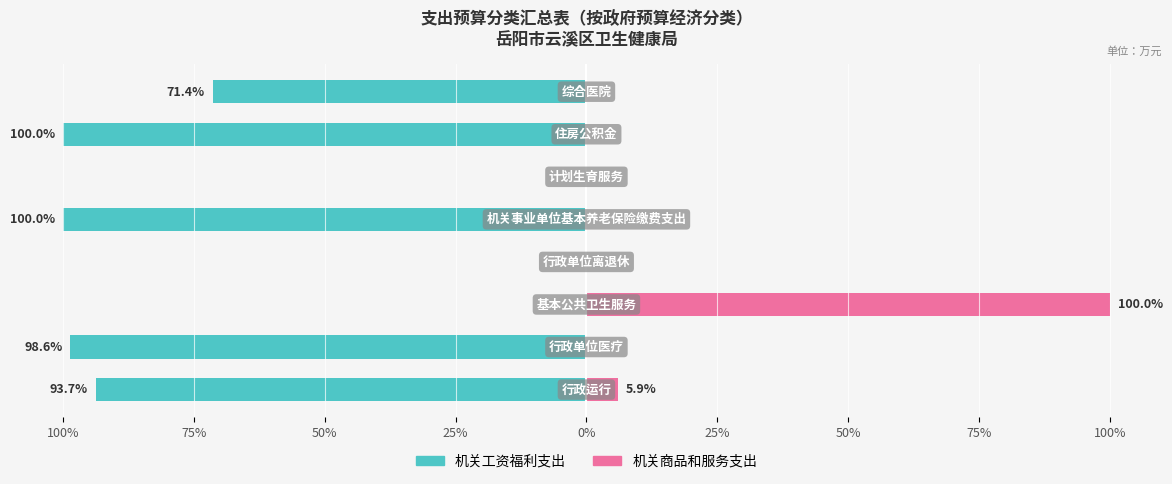

How many data points does each series have?

8